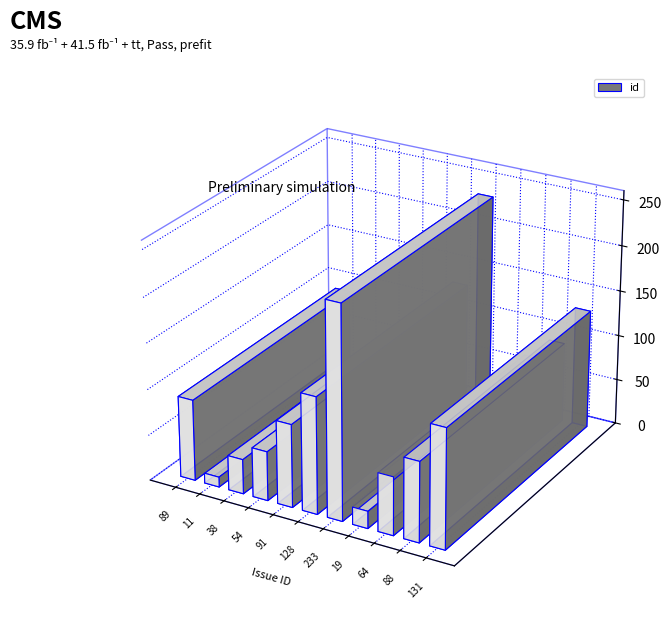

At which category does the chart reach its minimum across all series?

11